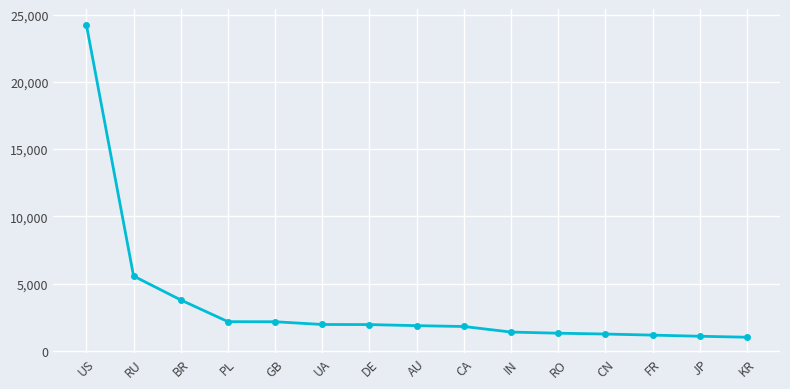

What is the label of the 14th point from the left?

JP